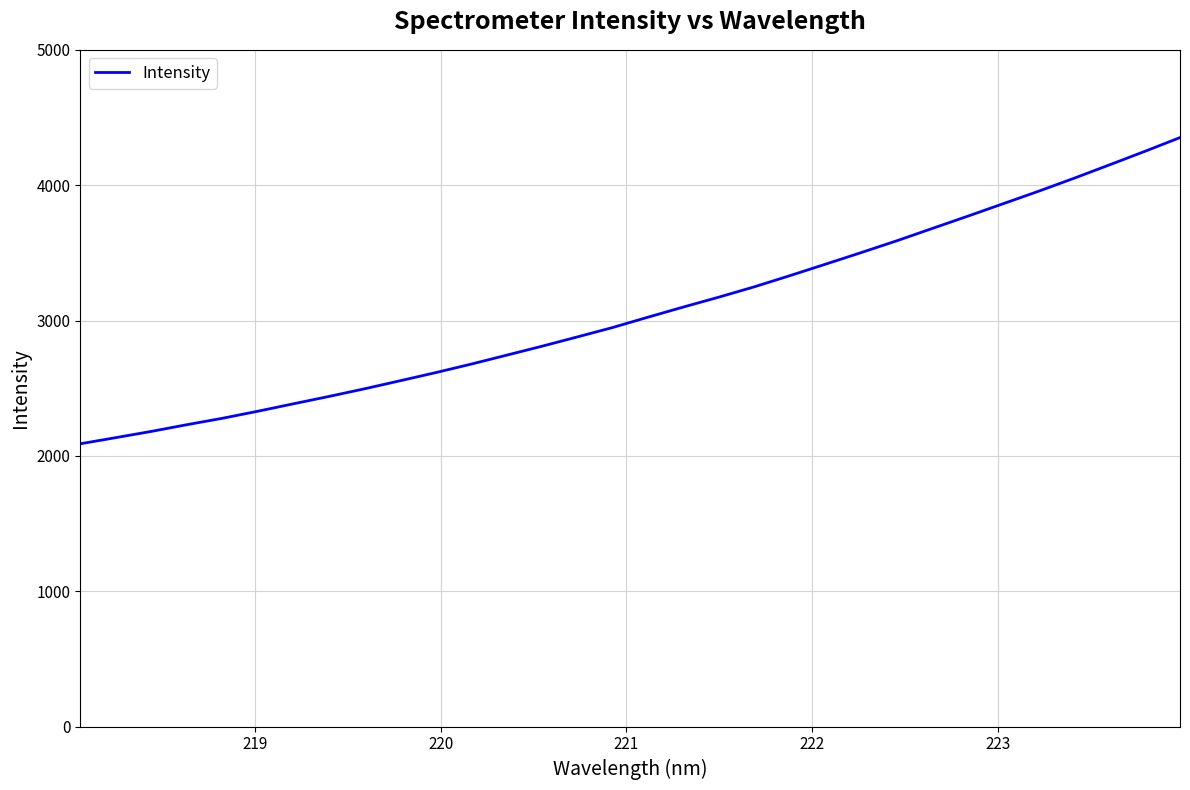

What is the greatest value displayed?

4351.7